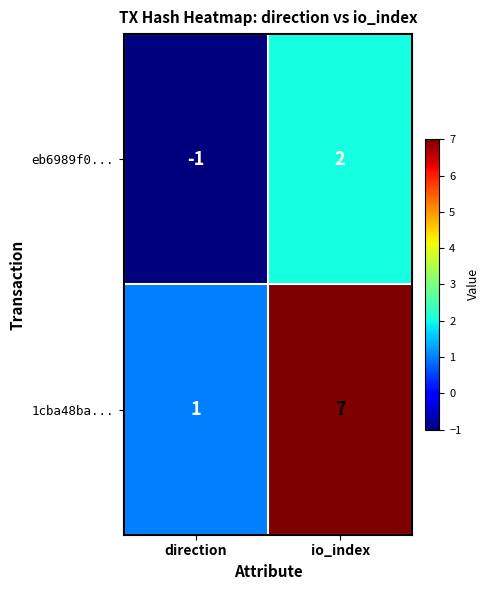

What is the maximum value for 1cba48ba...?

7